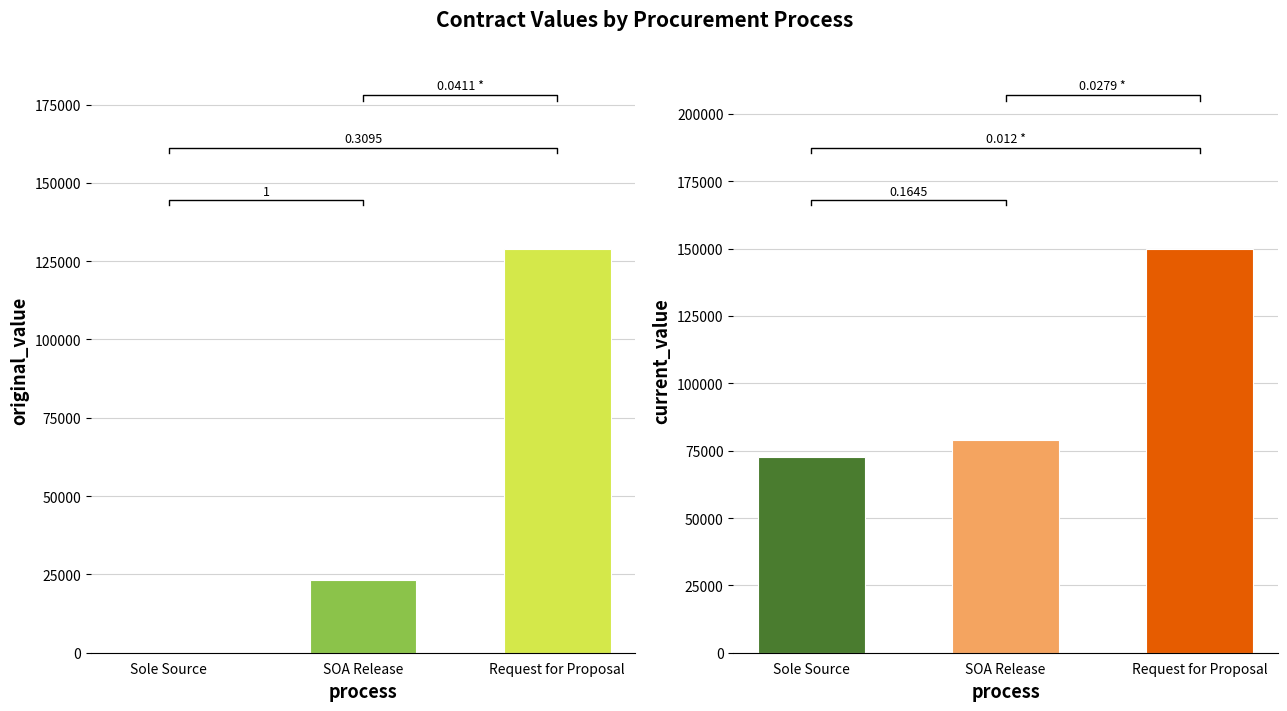

Rank the series by their average value, from lowest to highest.

original_value, current_value